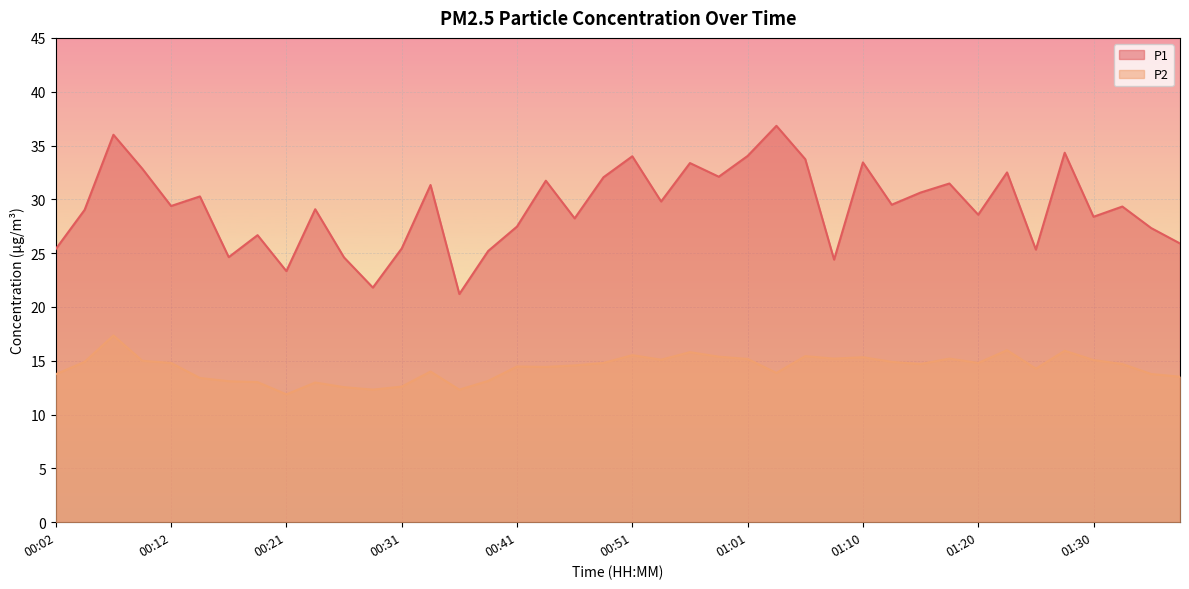

Rank the series by their maximum value, from highest to lowest.

P1, P2